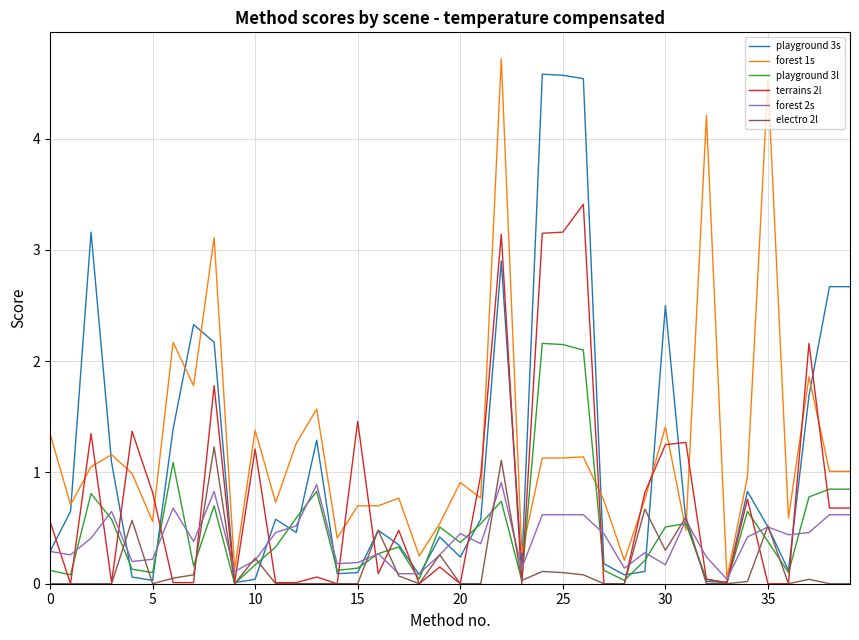

What is the highest value of the terrains 2l series?

3.4